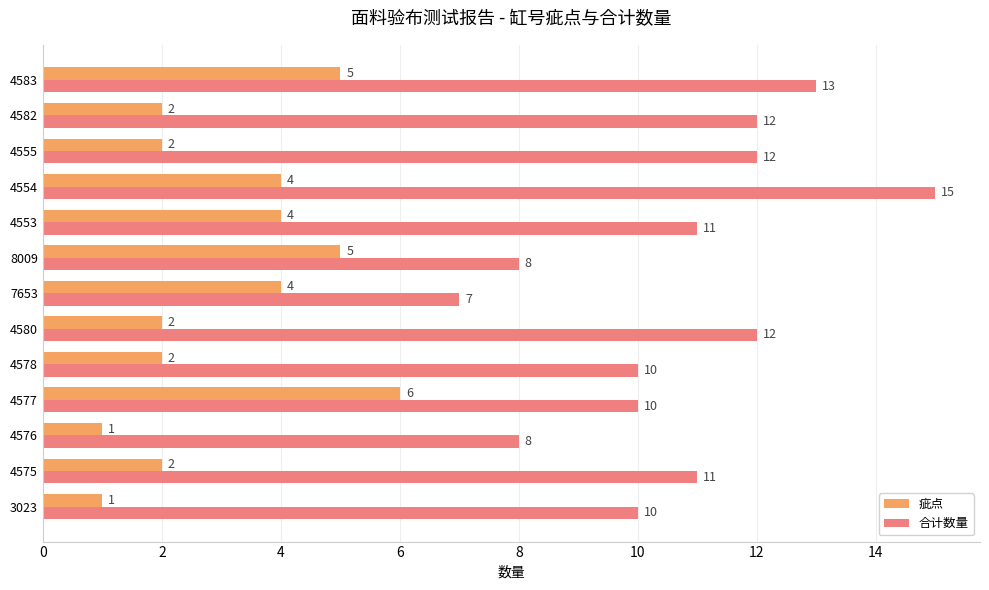

The value of 疵点 at 4583 is 7. True or false?

False